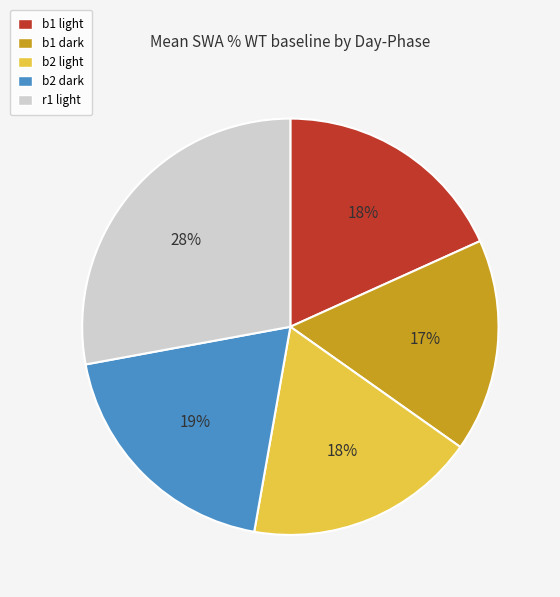

Is there a majority slice in this chart?

No